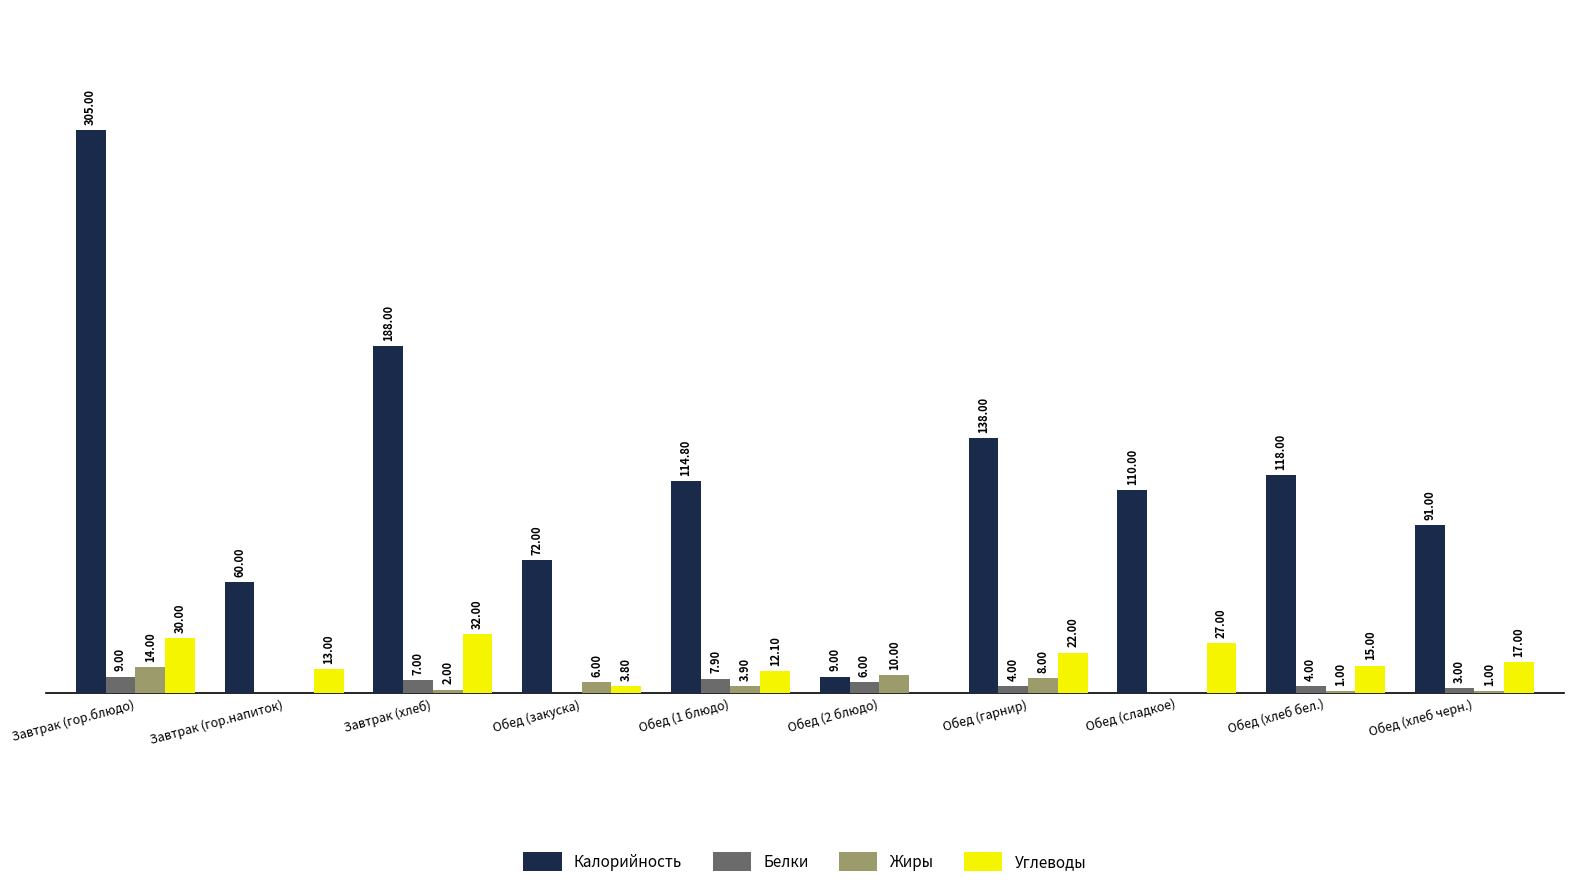

Where is Калорийность nearest to the value 157?

Обед (гарнир)